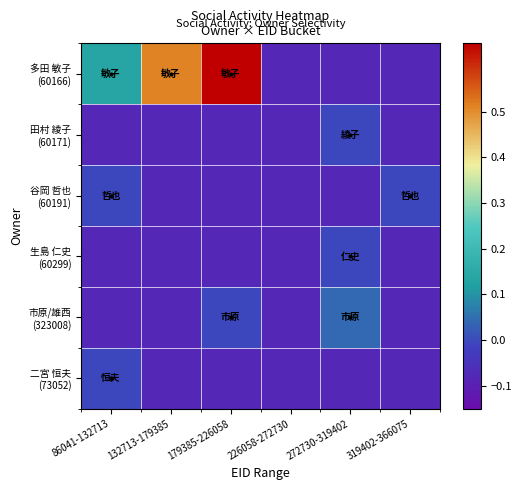

At which category does the chart reach its minimum across all series?

226058-272730